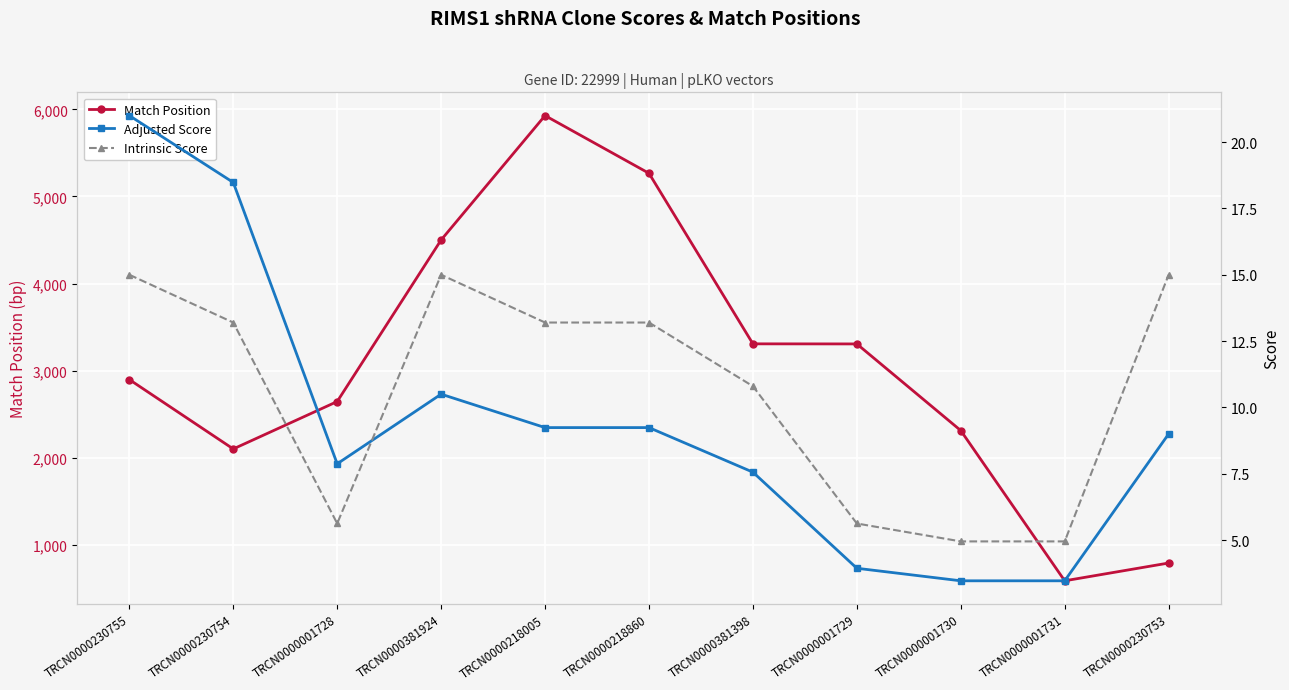

Rank the series by their maximum value, from lowest to highest.

Intrinsic Score, Adjusted Score, Match Position